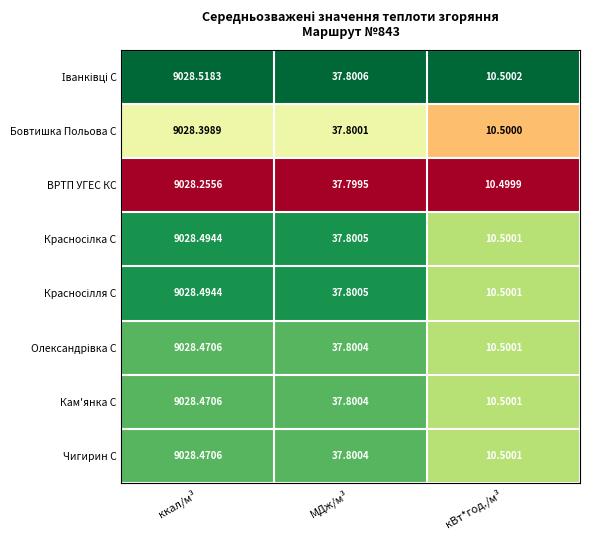

List the labels in order of ВРТП УГЕС КС value, largest first.

ккал/м³, МДж/м³, кВт*год./м³